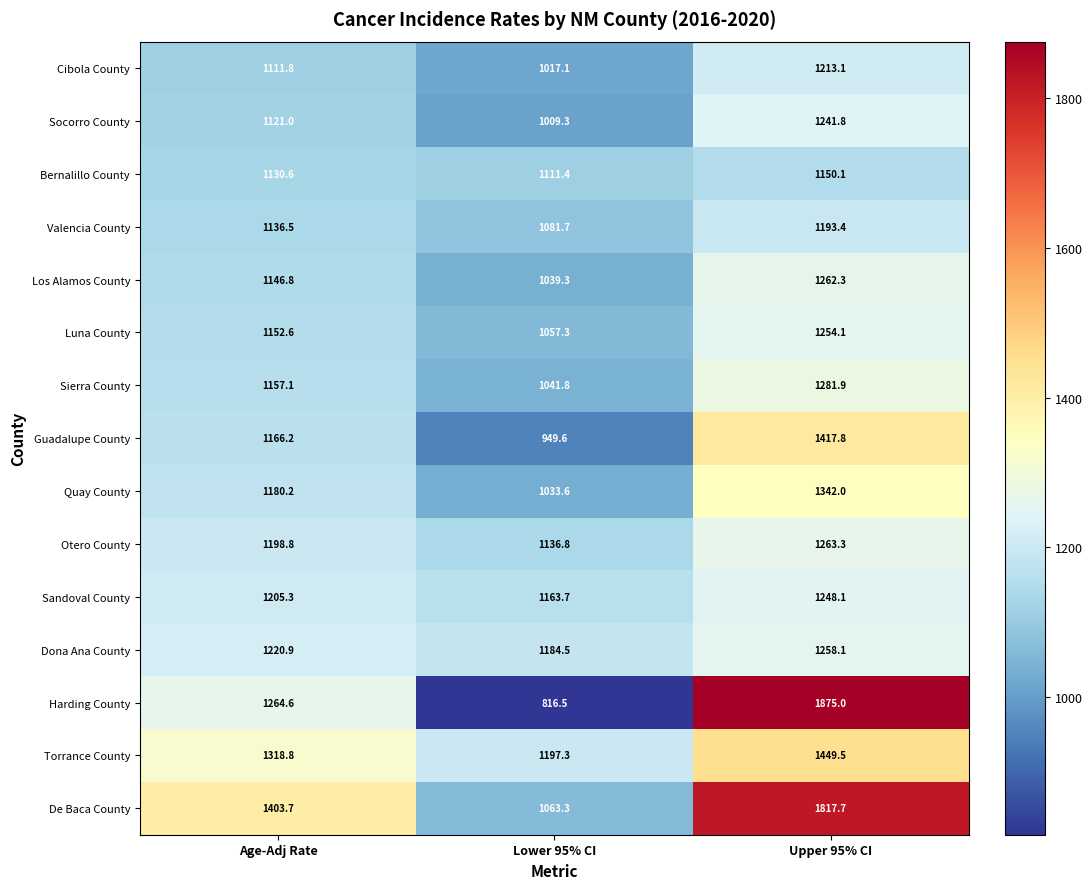

Which series changed the most between Age-Adj Rate and Upper 95% CI?

Harding County